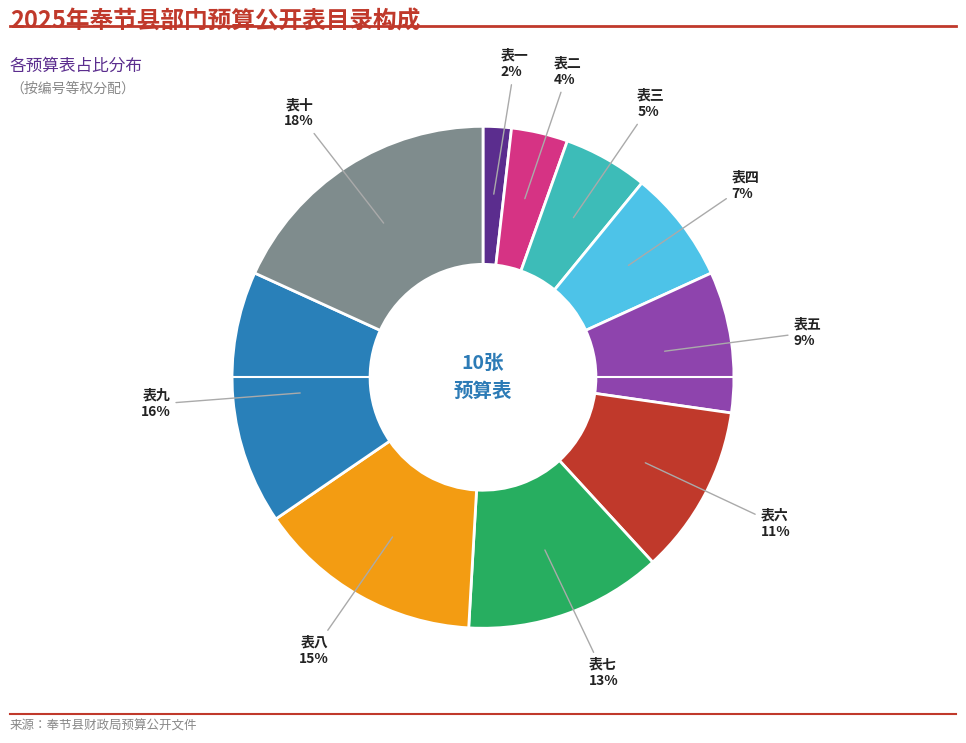

To the nearest percent, what is the average slice percentage?

10%